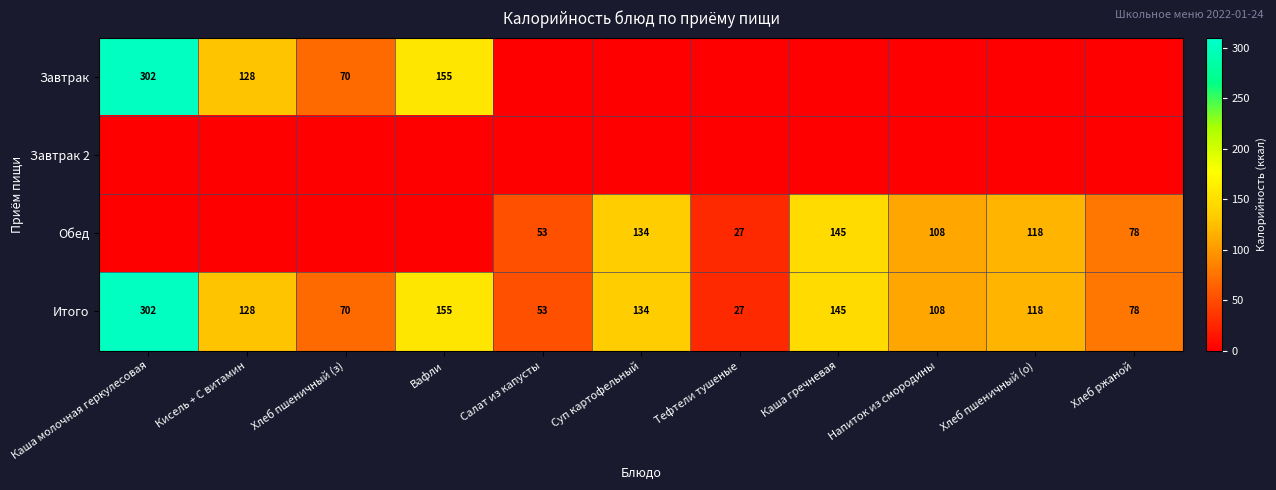

What is the difference between the highest and lowest values at Салат из капусты?

52.7